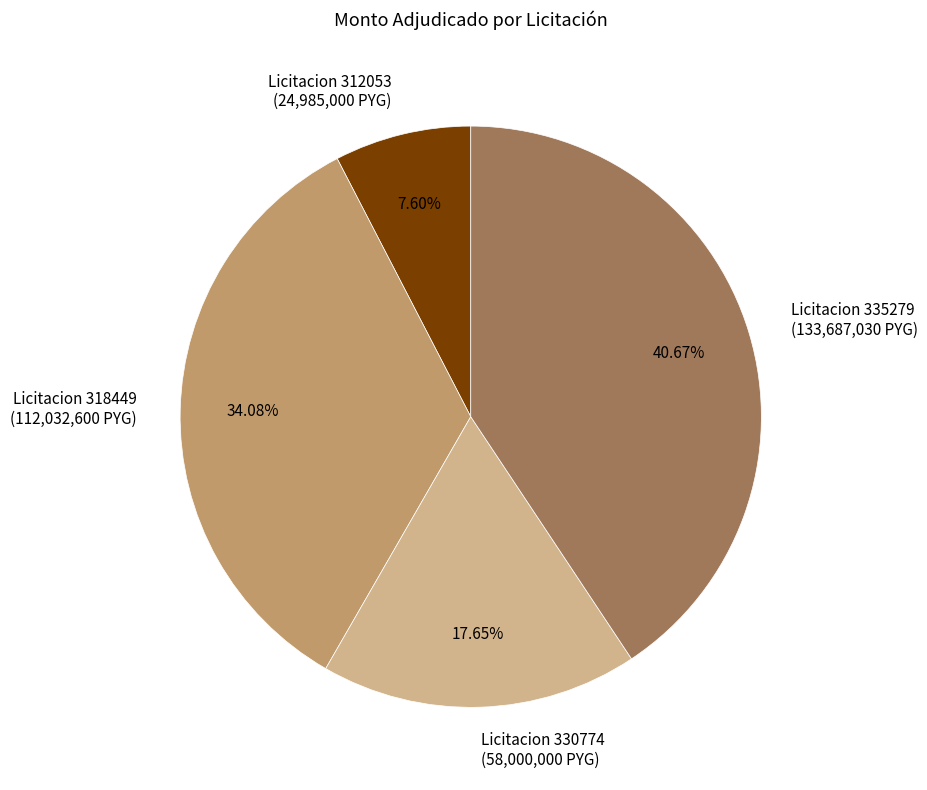

How many slices are in this pie chart?

4